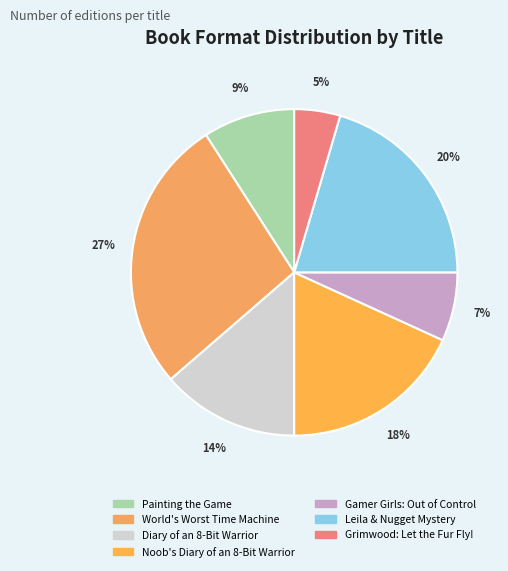

What percentage is NOT represented by World's Worst Time Machine?

72.7%